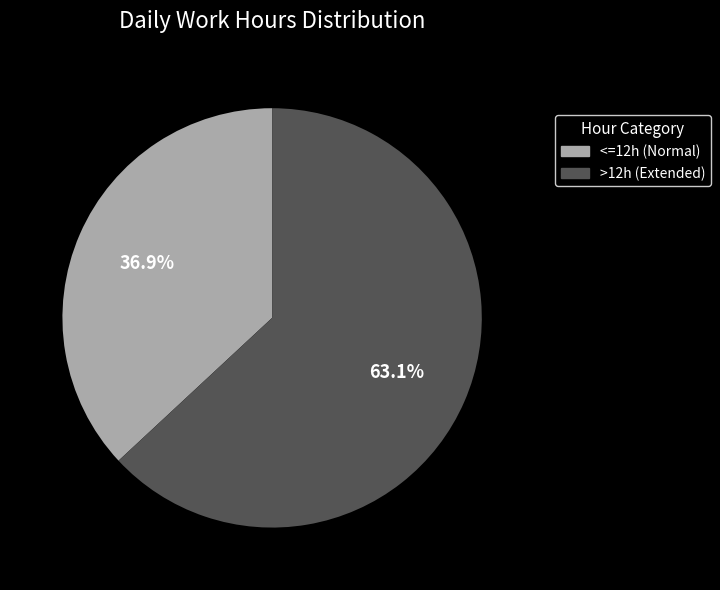

To the nearest percent, what is the average slice percentage?

50%